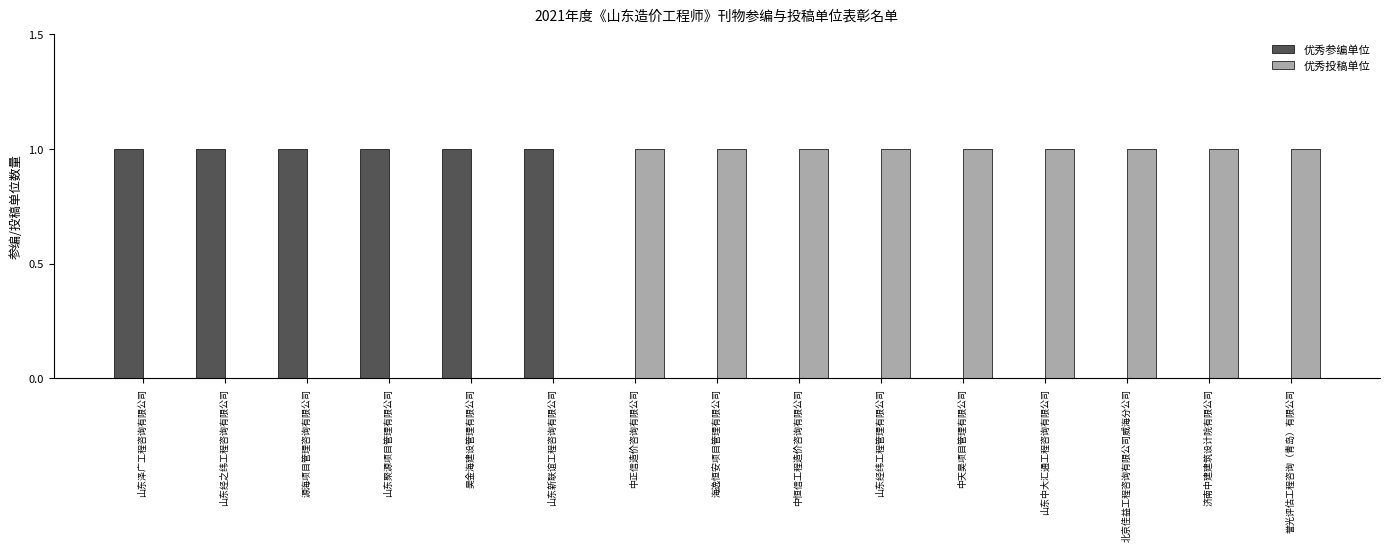

Count the number of categories in the chart.

15